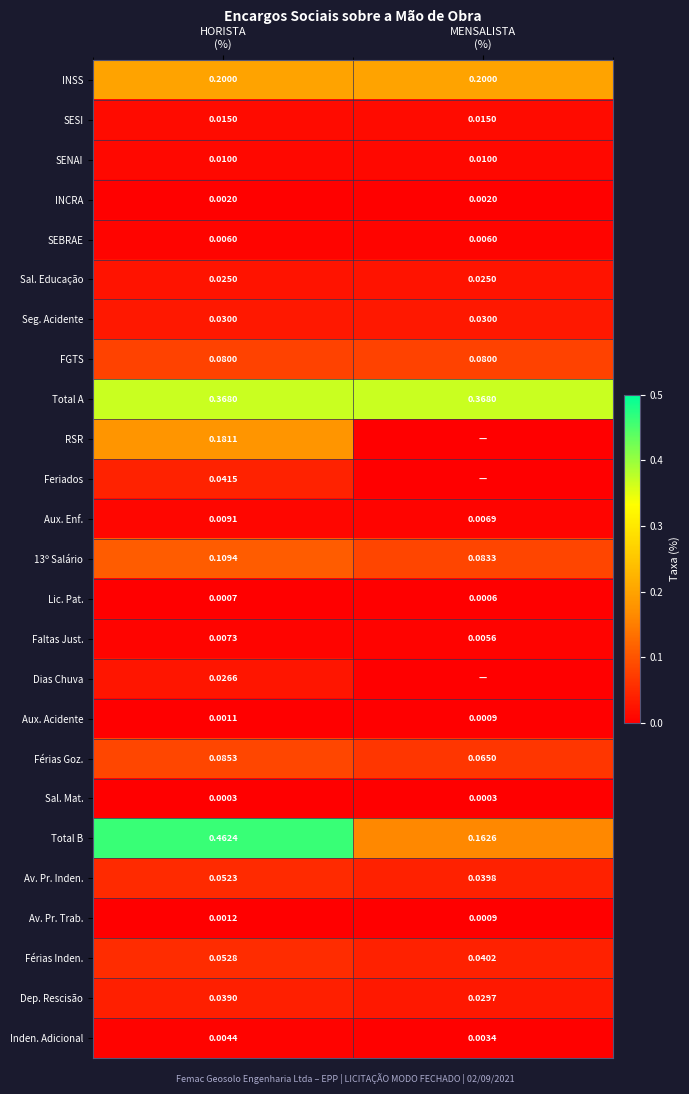

What is the difference between the highest and lowest values at MENSALISTA
(%)?

0.4